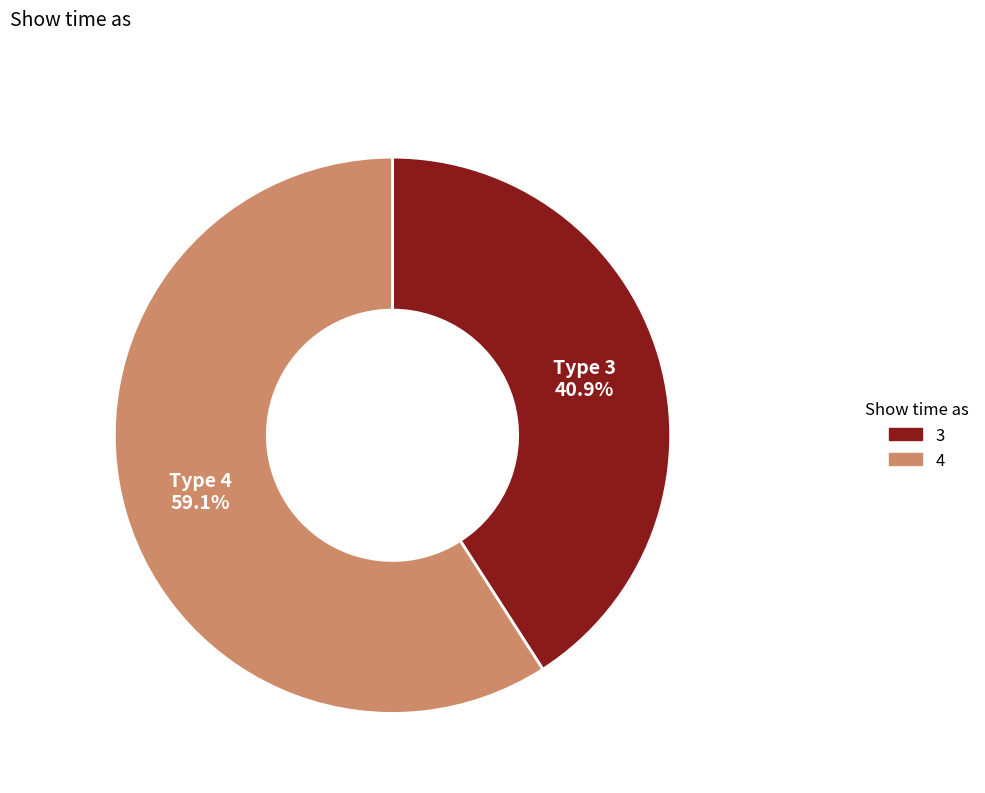

Is there any slice that represents more than half of the pie?

Yes